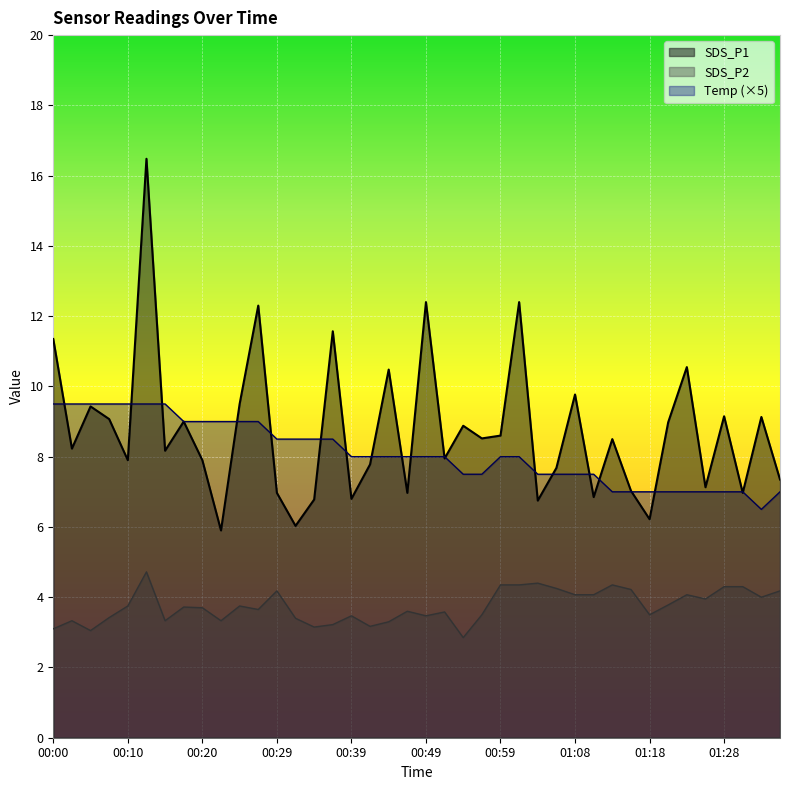

At which category is the sum across all series the highest?

00:12